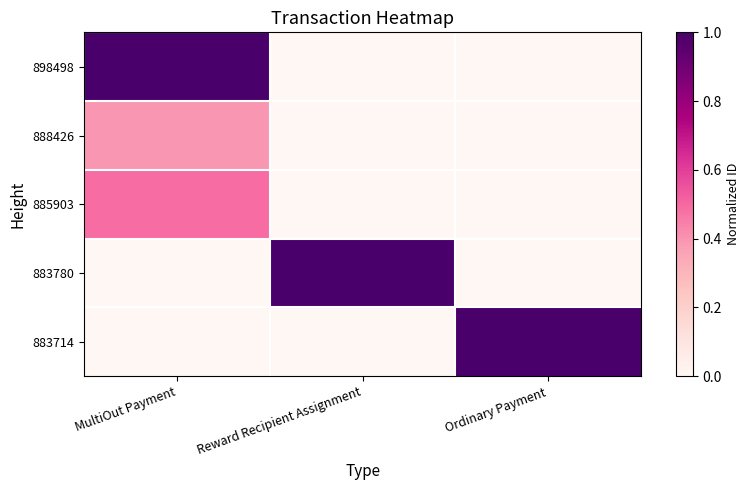

Count the number of categories in the chart.

3